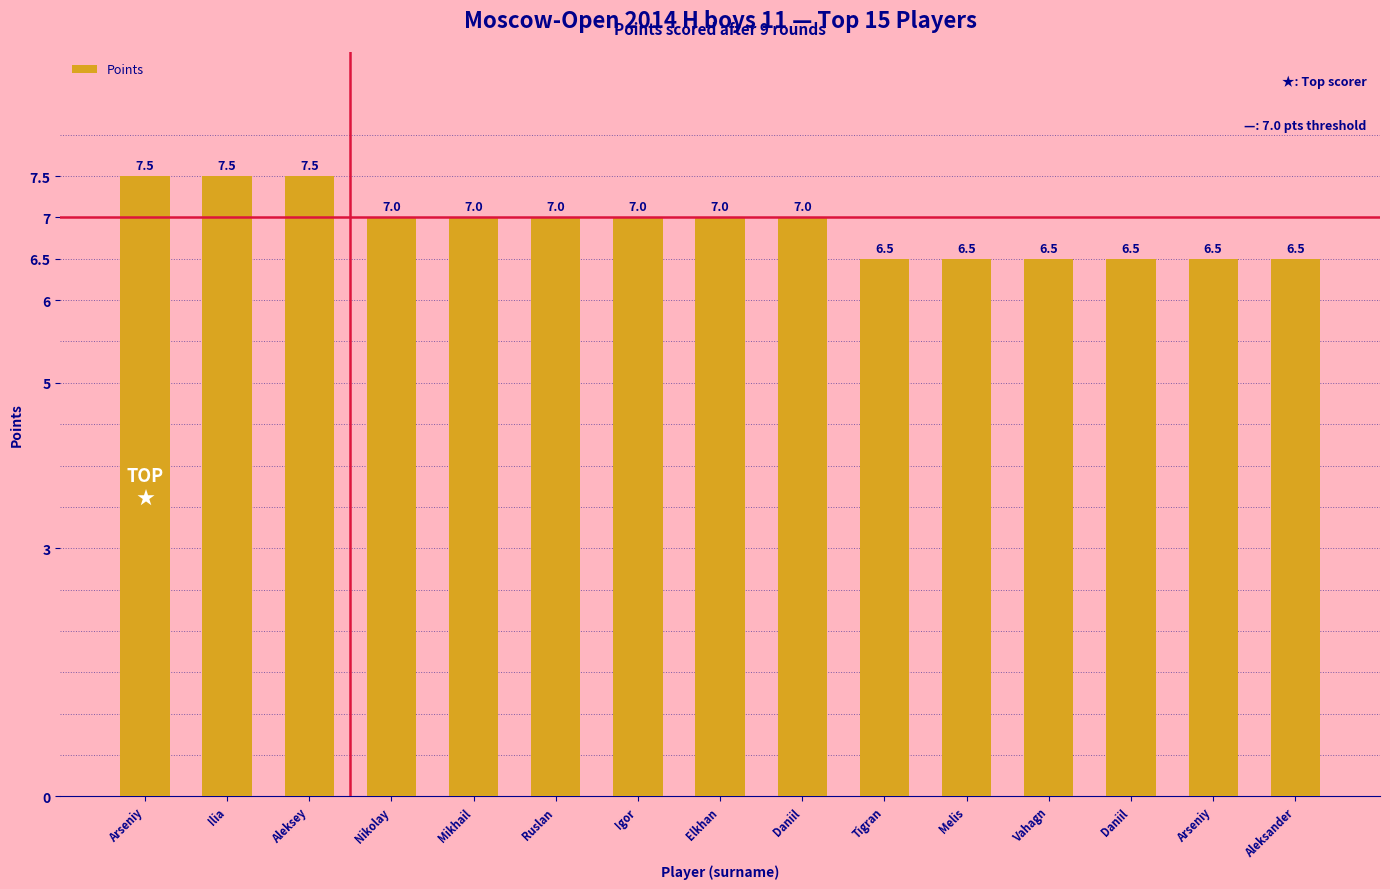

Which category has the lowest value across all series?

Tigran